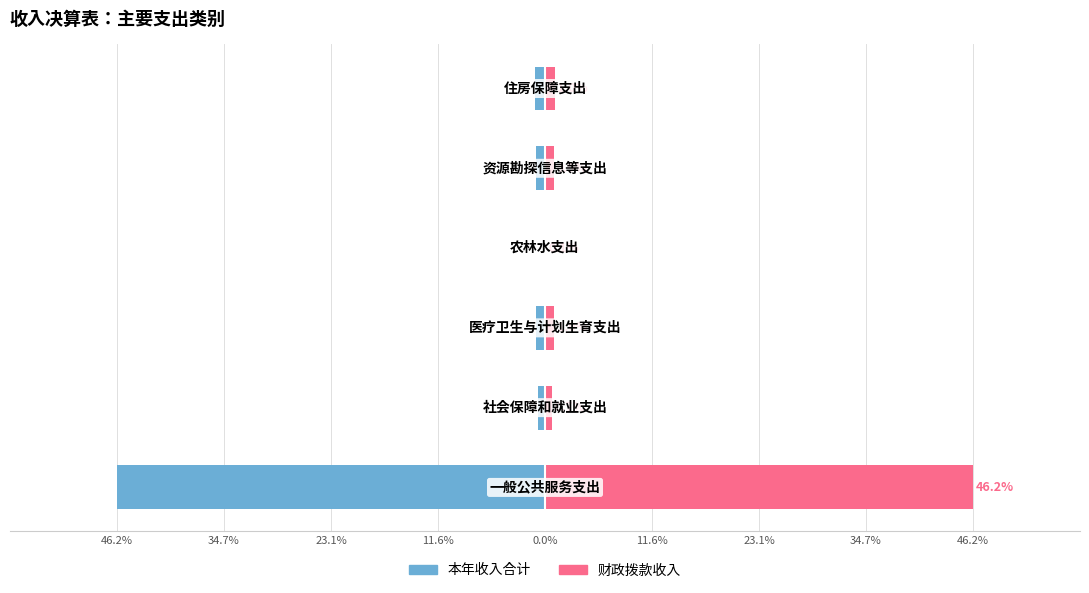

At how many categories does at least one series exceed 44?

1